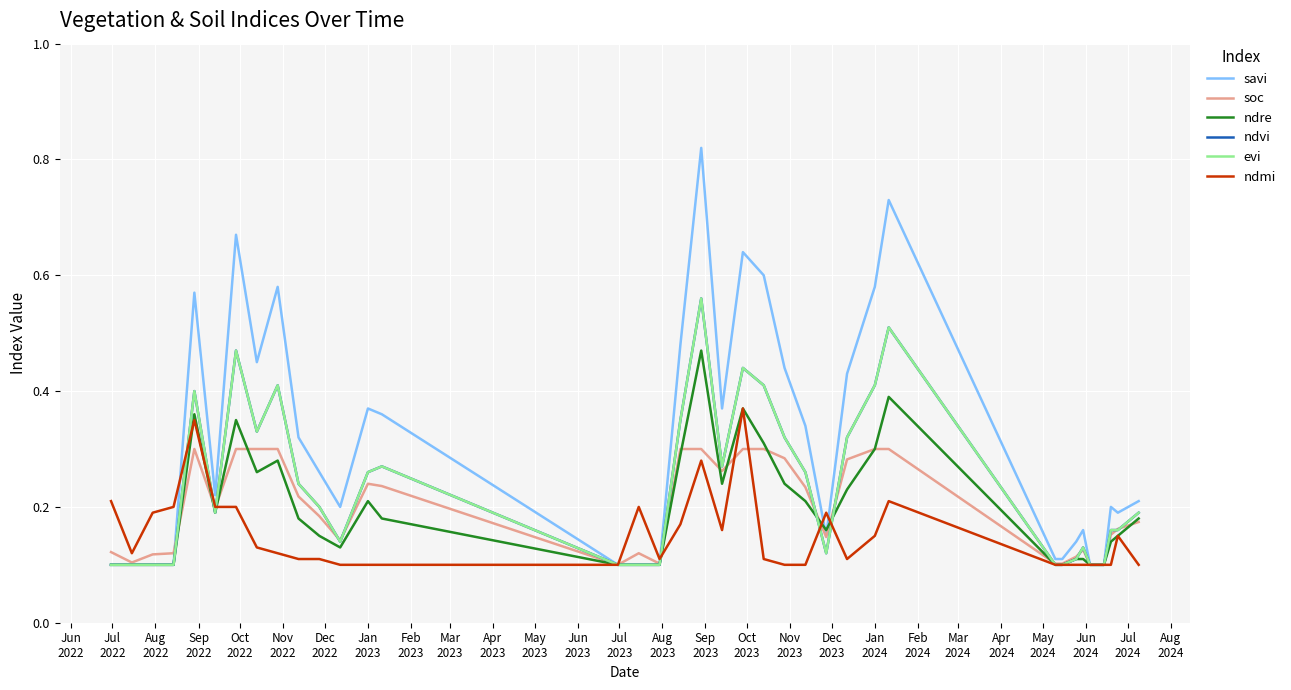

Does the chart have visible grid lines?

Yes